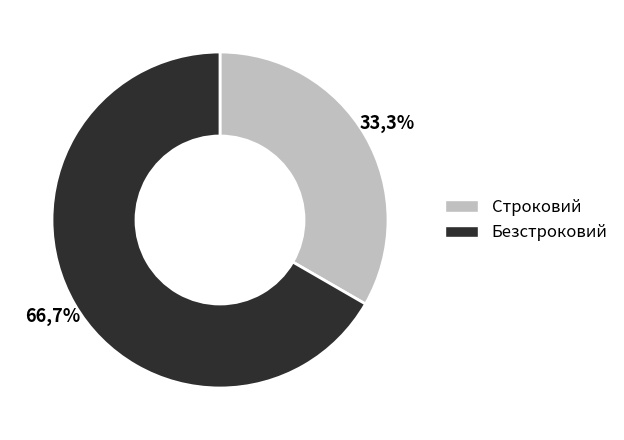

Count the number of slices in the pie.

2